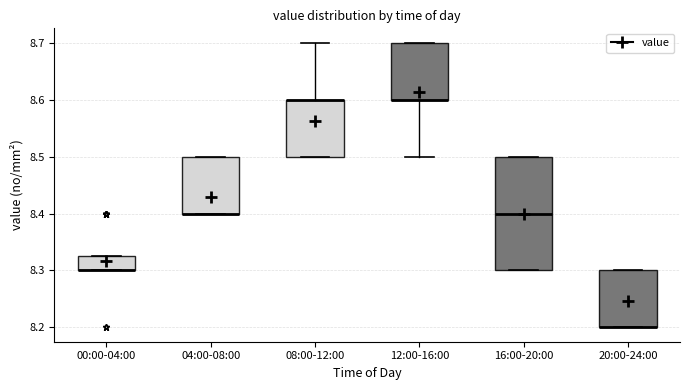

Reading left to right, transcribe this box plot: for each box, give where its median line is, the range the box spans, and where its two whiskers end, as read against the y-axis. The values are not printed on the chart, so give them approximately, as read against the axis.

00:00-04:00: median 8.30 (drawn on the box's lower edge), box 8.30 to 8.33, whiskers 8.30 to 8.33
04:00-08:00: median 8.40 (drawn on the box's lower edge), box 8.40 to 8.50, whiskers 8.40 to 8.50
08:00-12:00: median 8.60 (drawn on the box's upper edge), box 8.50 to 8.60, whiskers 8.50 to 8.70
12:00-16:00: median 8.60 (drawn on the box's lower edge), box 8.60 to 8.70, whiskers 8.50 to 8.70
16:00-20:00: median 8.40, box 8.30 to 8.50, whiskers 8.30 to 8.50
20:00-24:00: median 8.20 (drawn on the box's lower edge), box 8.20 to 8.30, whiskers 8.20 to 8.30